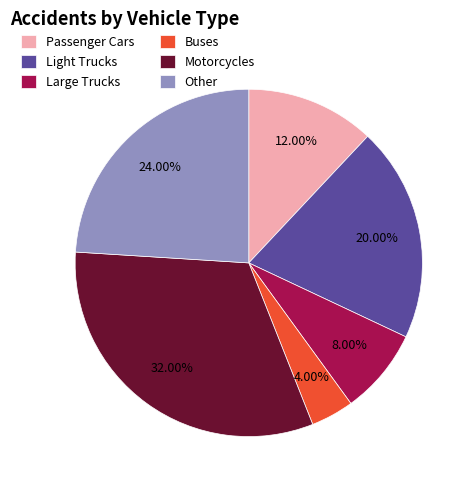

Does Light Trucks account for over 50% of the chart?

No